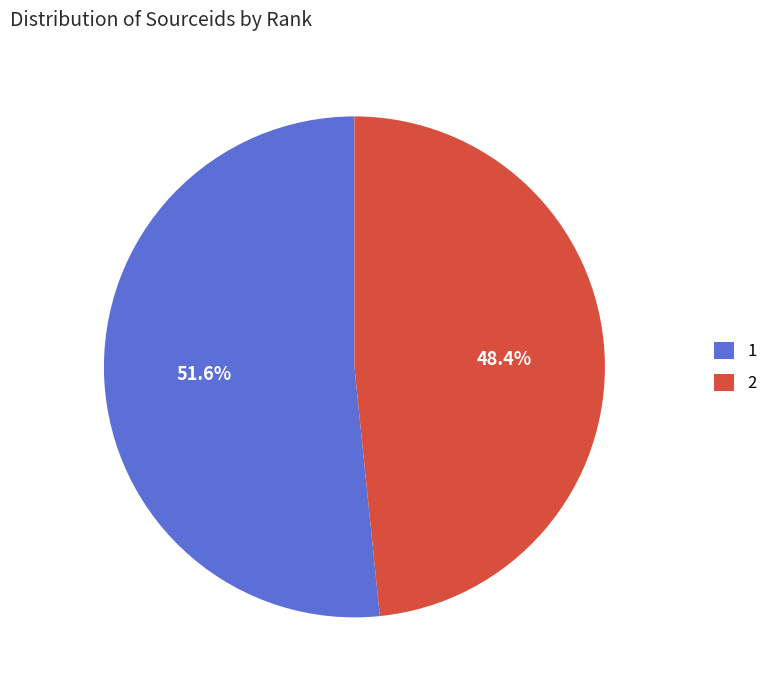

What percentage is NOT represented by 2?

51.6%